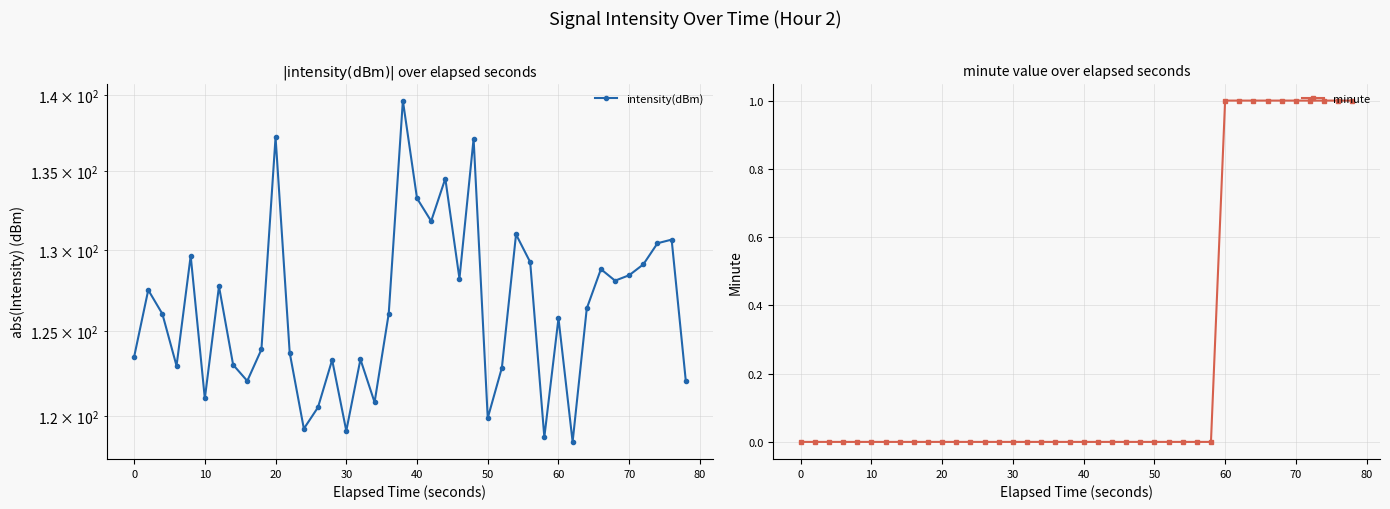

Rank the series by their maximum value, from highest to lowest.

intensity(dBm), minute